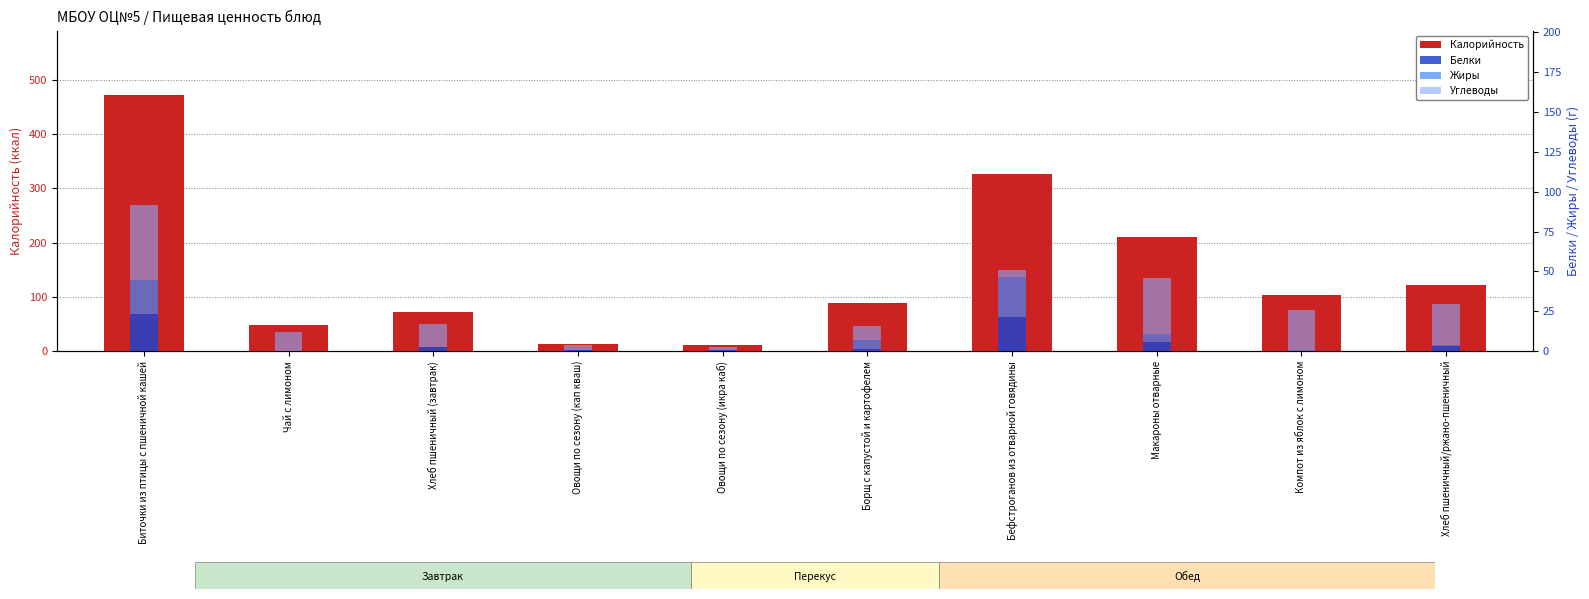

Which series has the largest total across all categories?

Калорийность